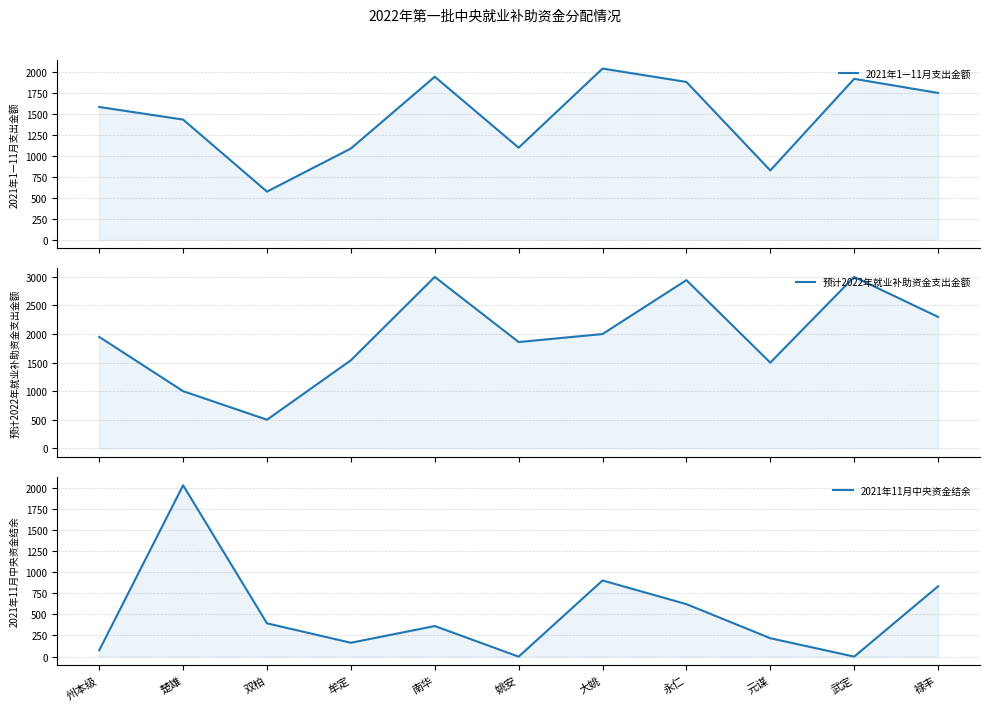

How many interior local peaks does the 预计2022年就业补助资金支出金额 series have?

3